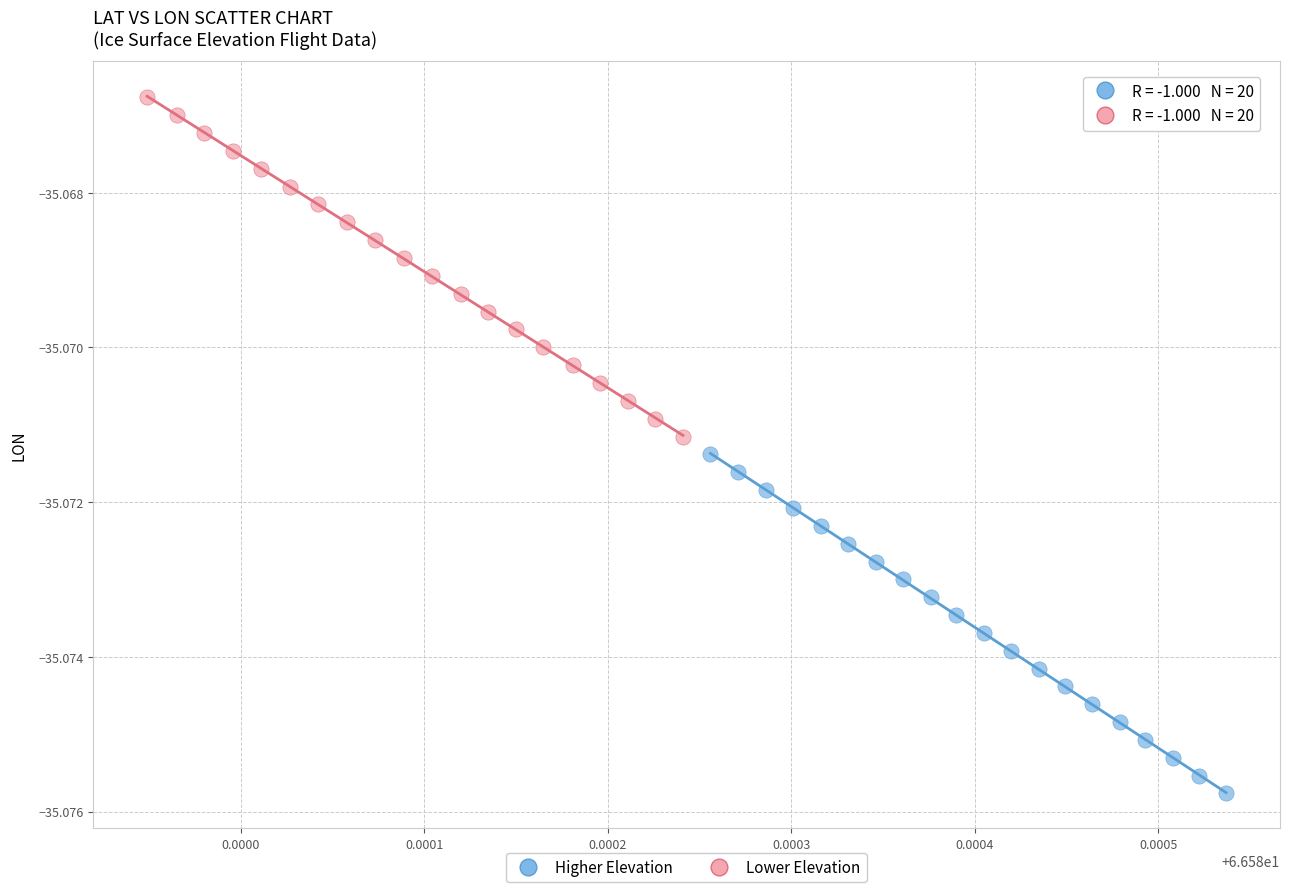

Which series reaches the maximum Y coordinate?

Lower Elevation